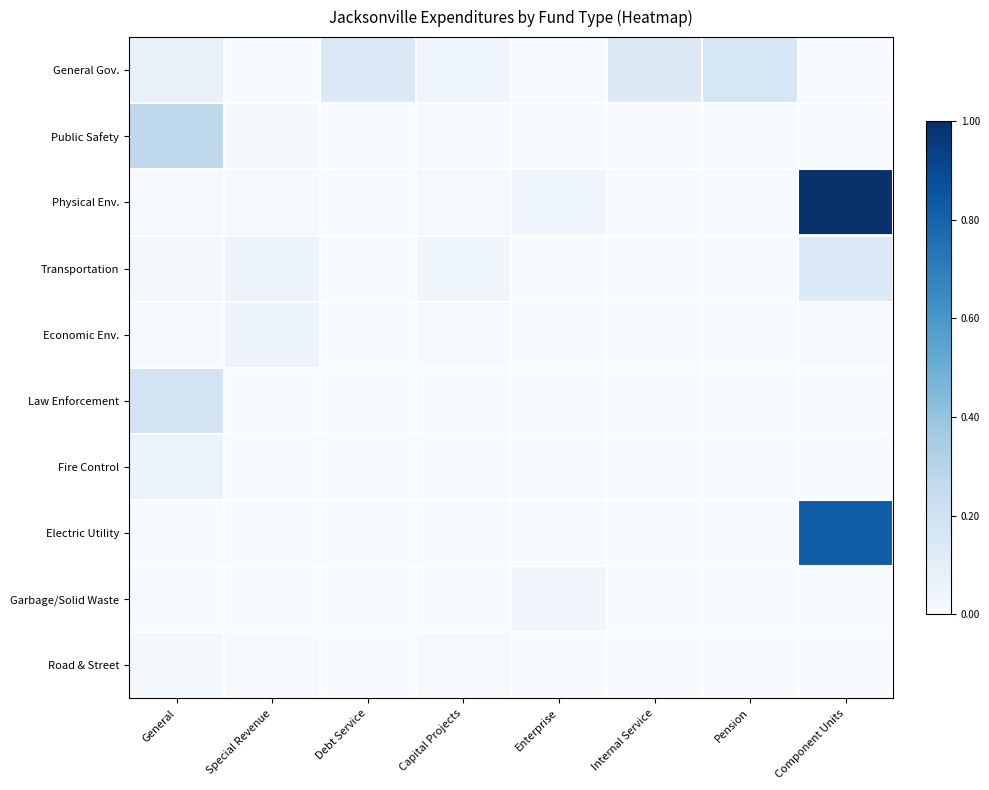

What is the spread (max minus min) of values at General?

0.3